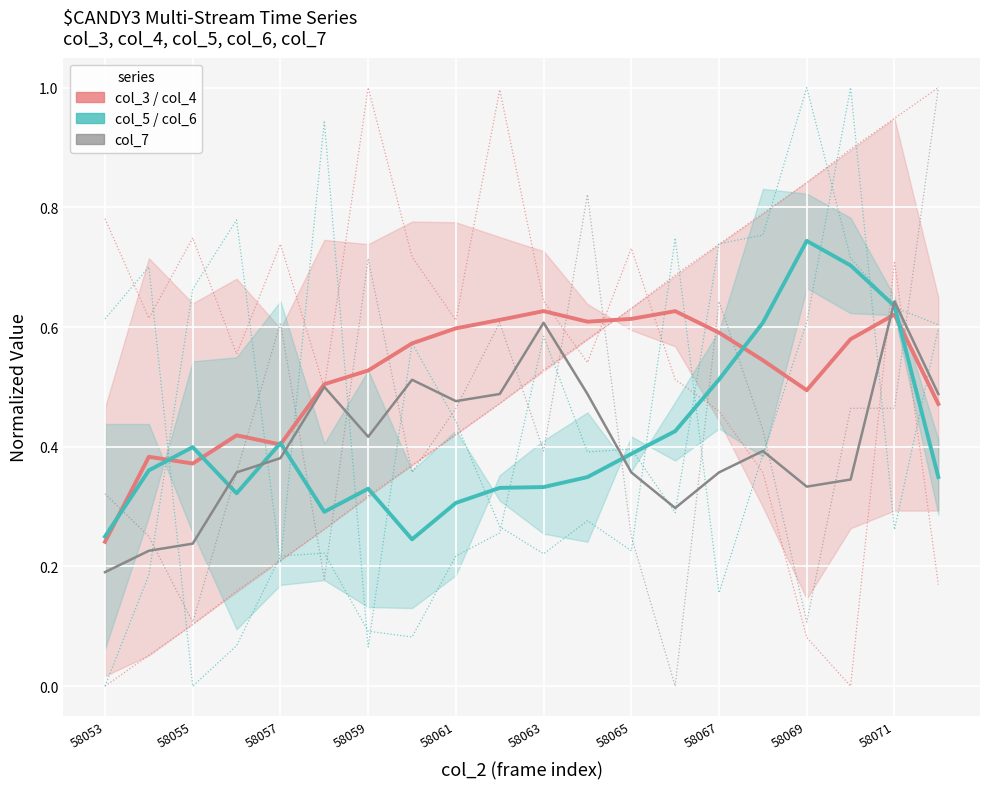

Read the col_5 / col_6 (teal group) value at 58063.

0.3